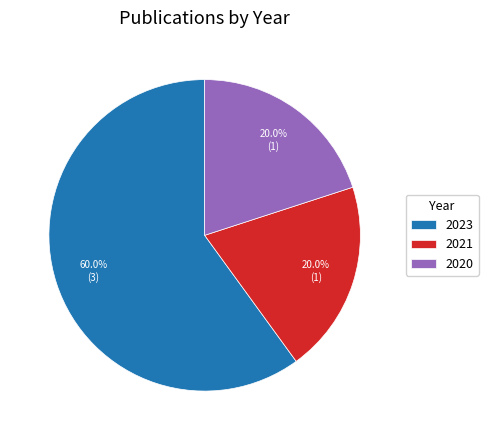

Which slice is the largest?

2023